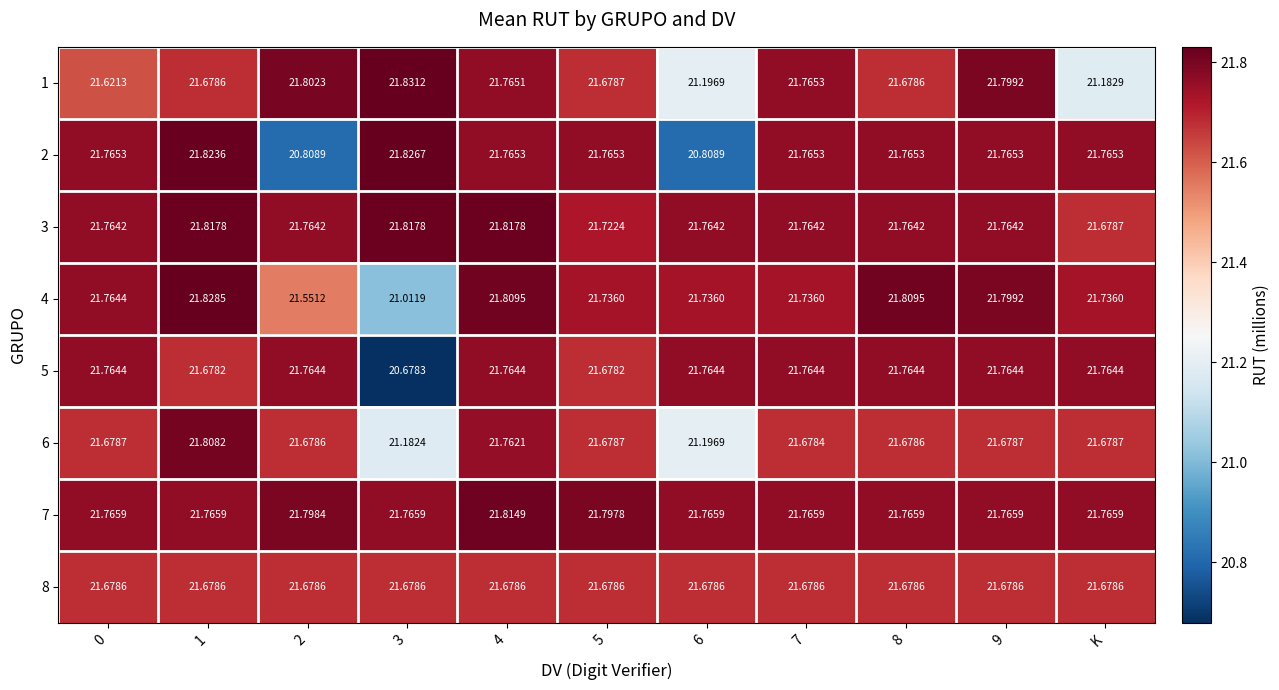

List the series in order of their peak value, lowest first.

8, 5, 6, 7, 3, 2, 4, 1